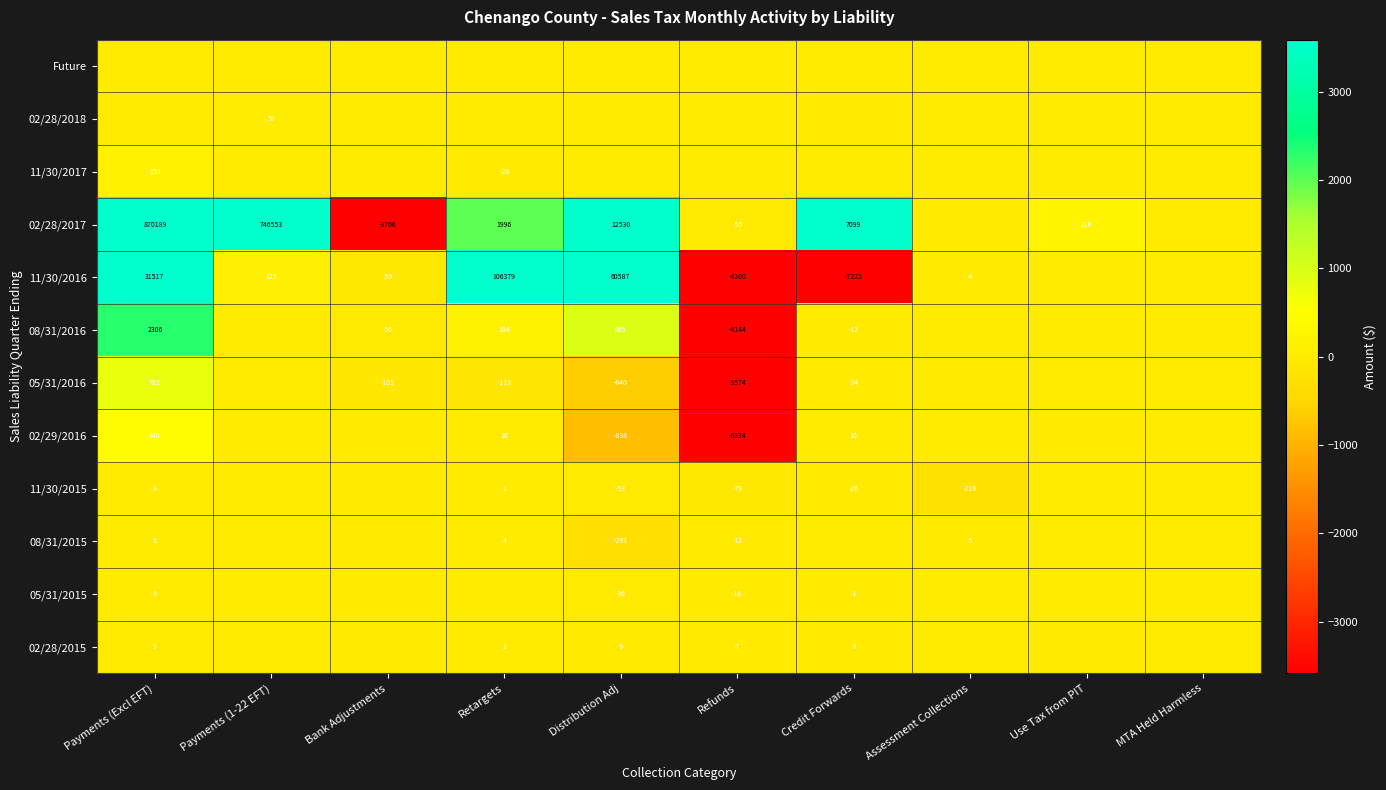

At which category is the sum across all series the highest?

Payments (Excl EFT)